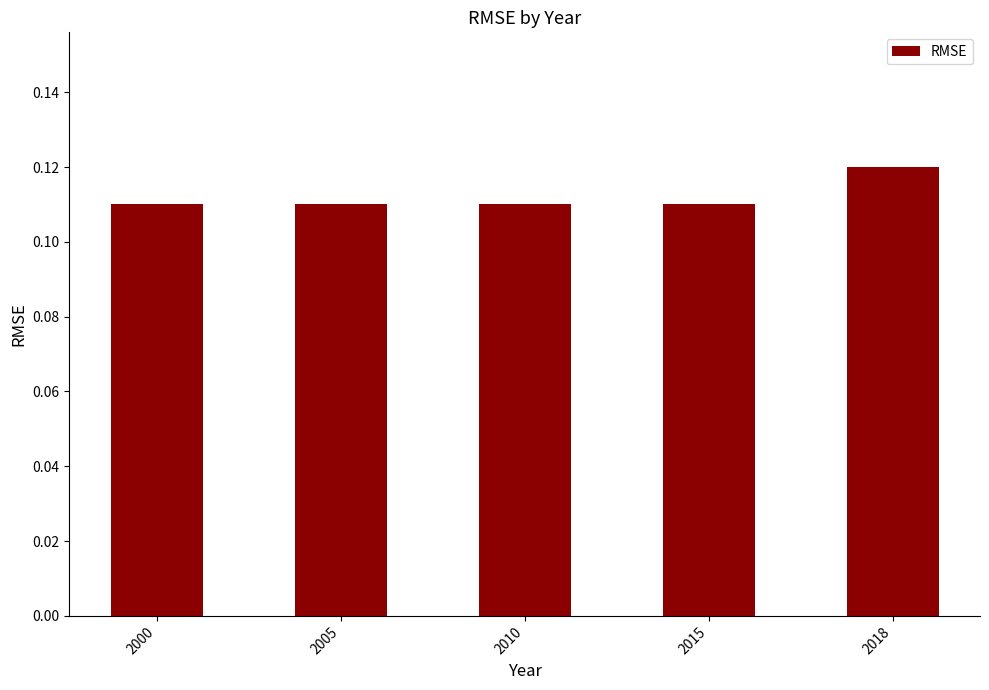

How many bars are there in total?

5